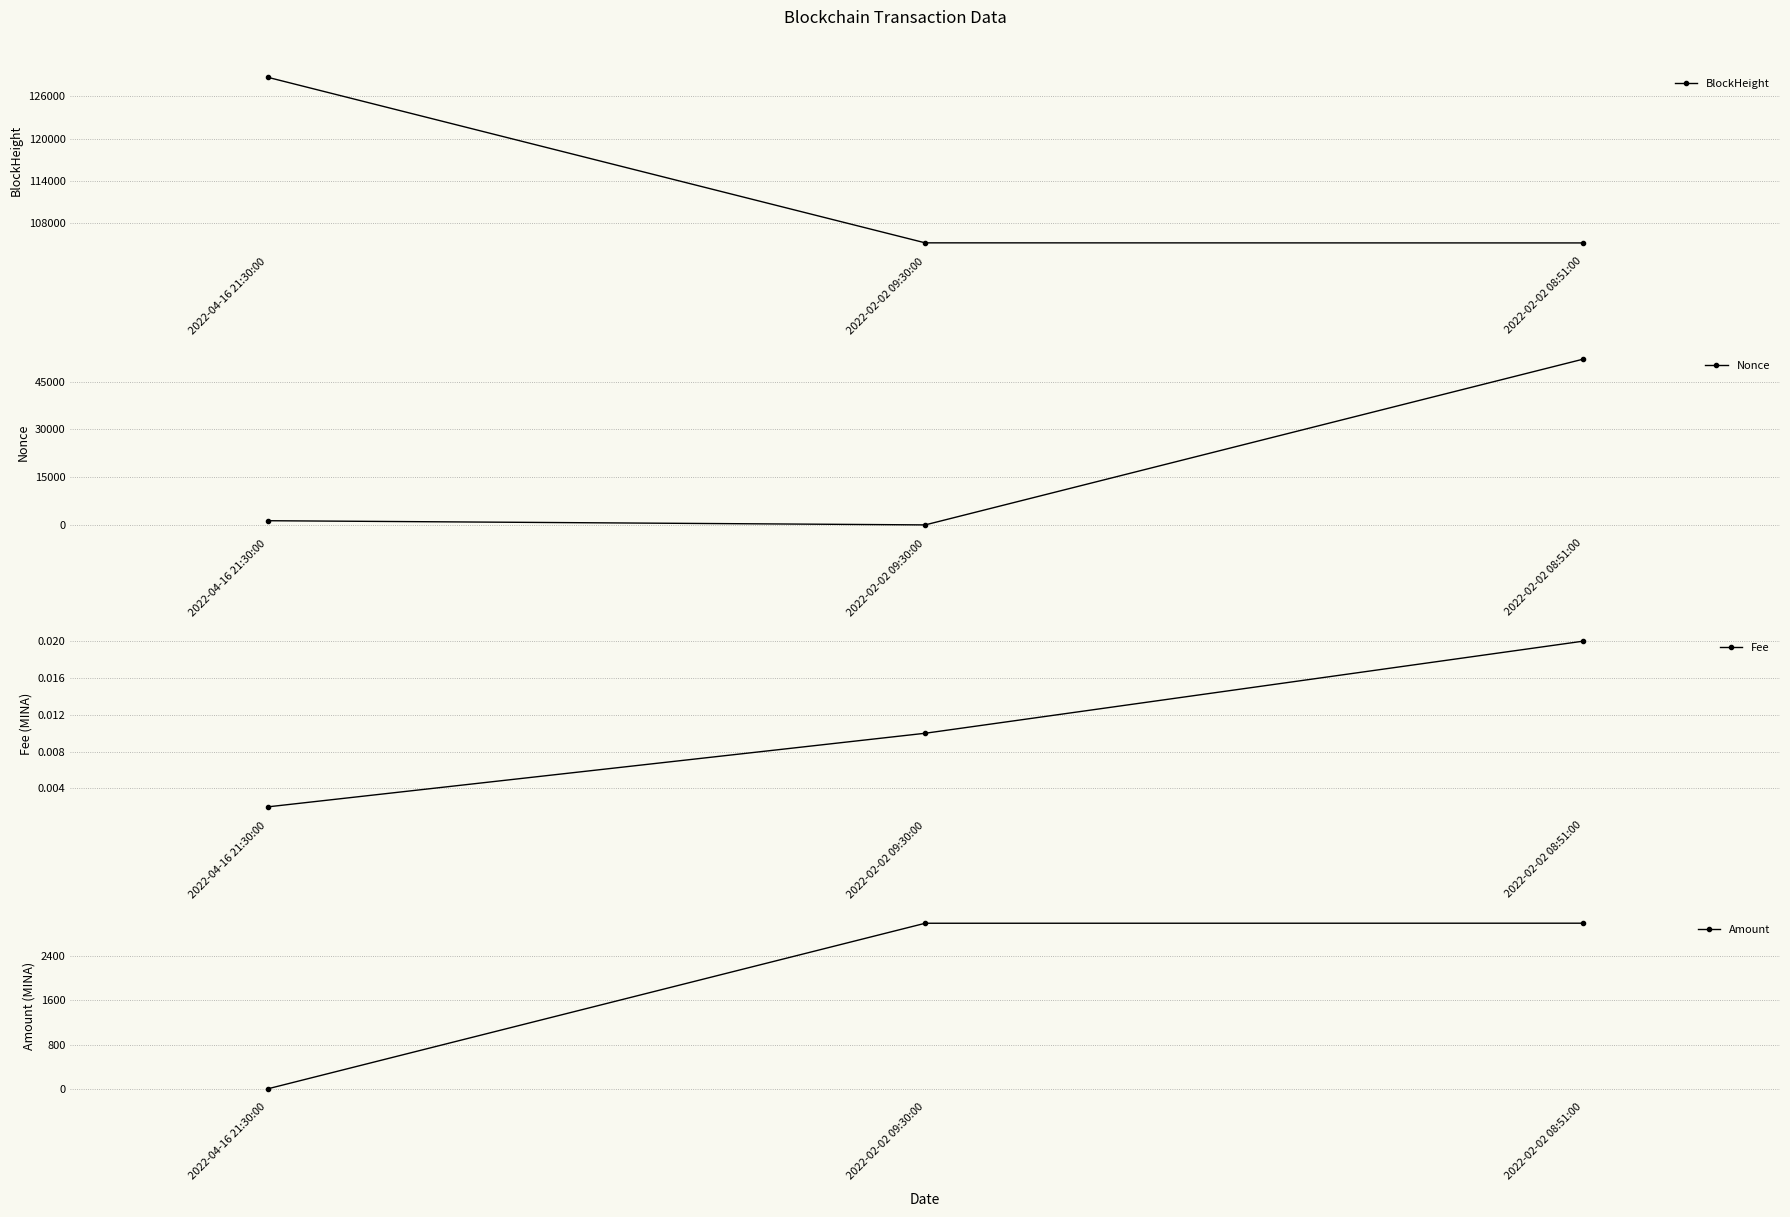

What is the label of the 1st point from the right?

2022-02-02 08:51:00